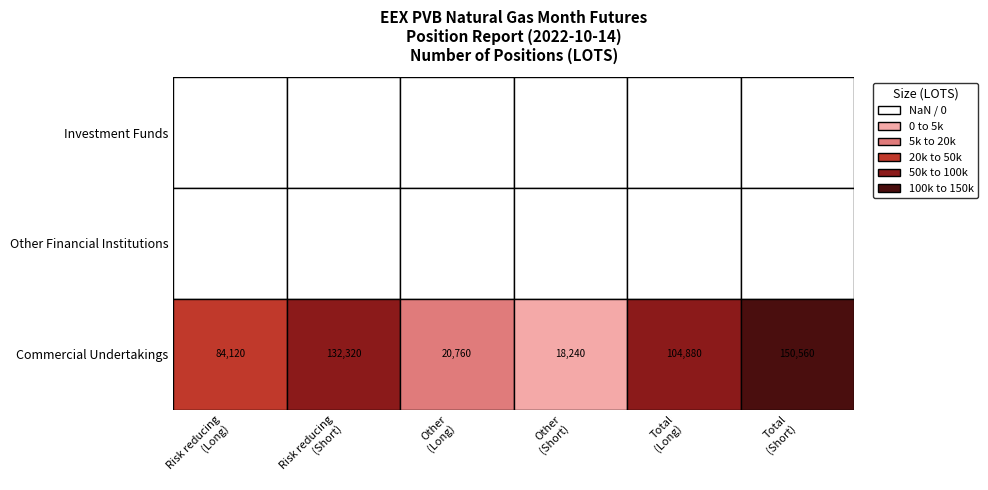

Is the value of Risk reducing
(Short) at Commercial Undertakings greater than the value of Other
(Long) at Investment Funds?

Yes